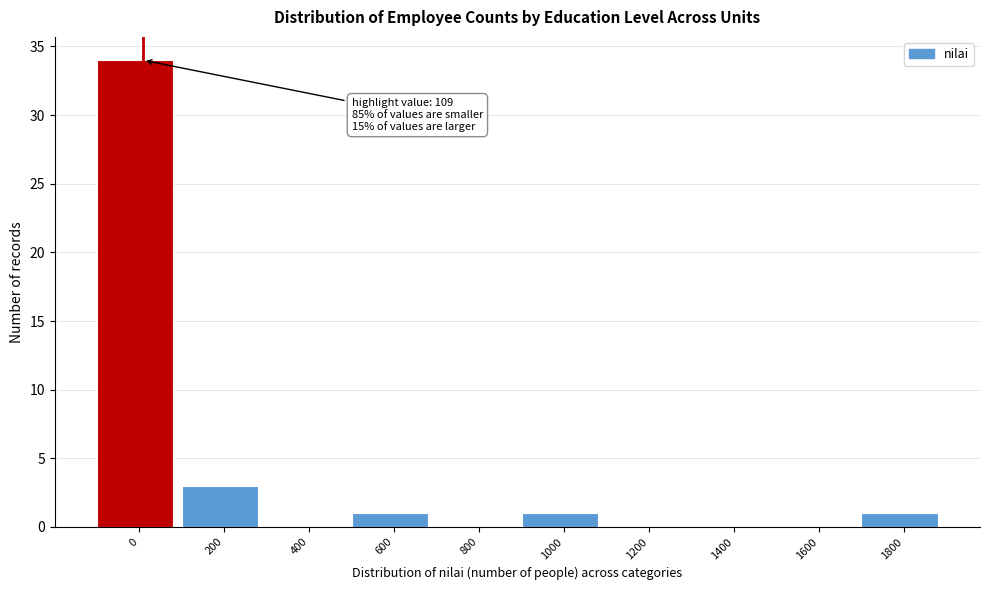

Reading left to right, transcribe all the data shown in this chart.

0=34	200=3	400=0	600=1	800=0	1000=1	1200=0	1400=0	1600=0	1800=1